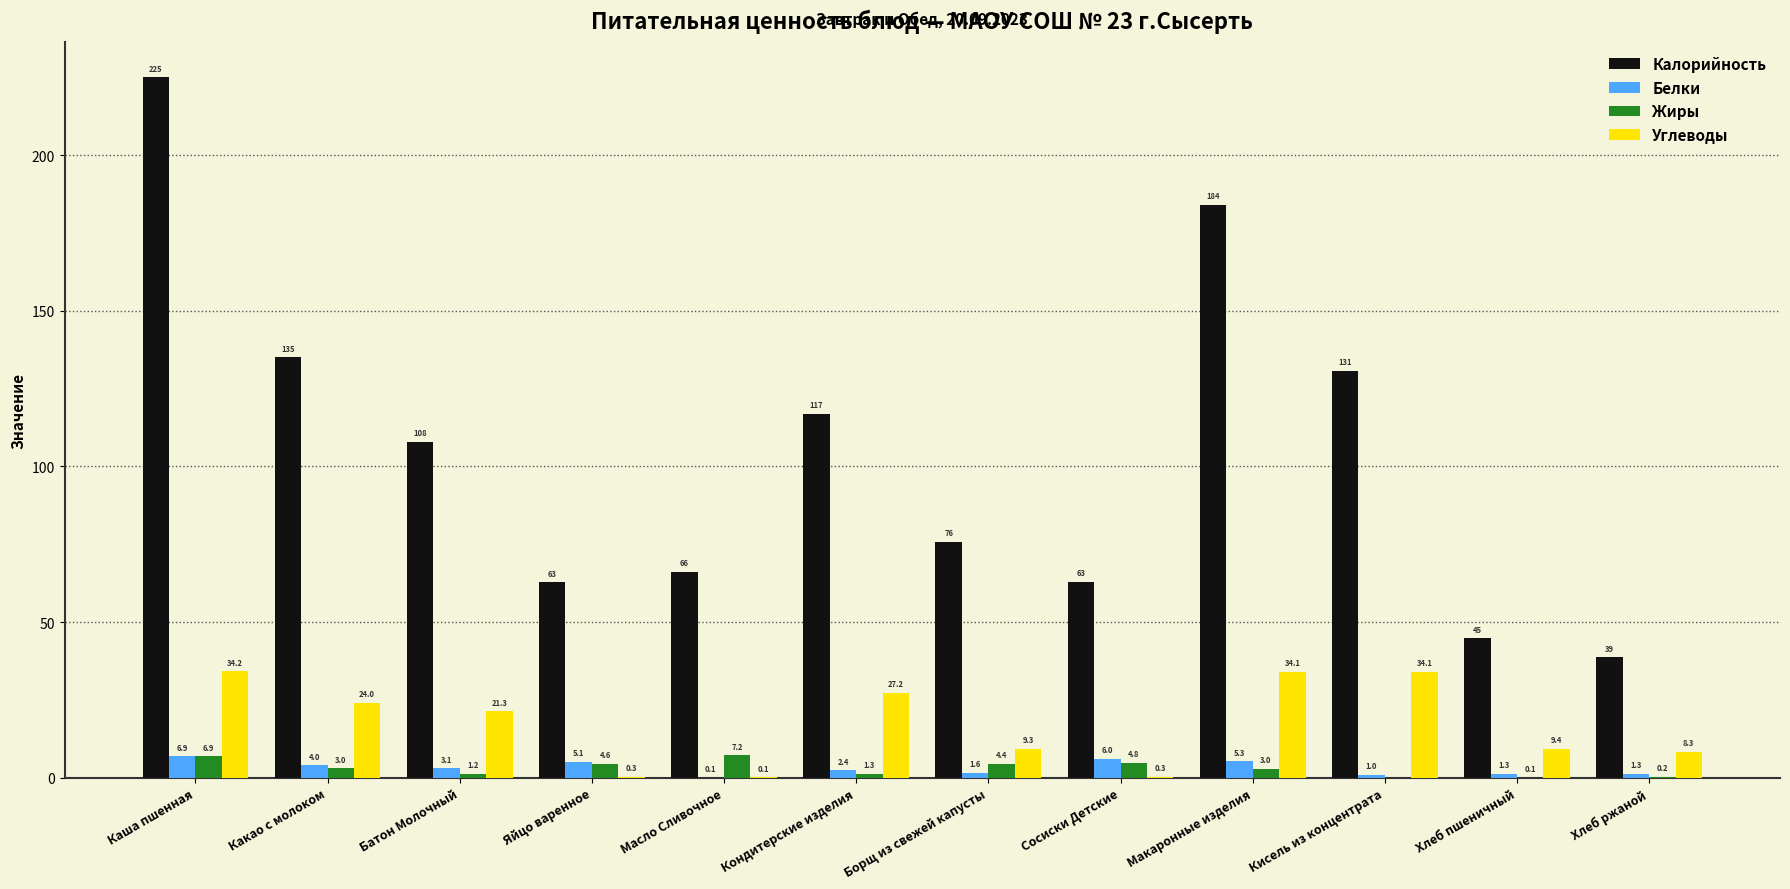

Which category has the highest value across all series?

Каша пшенная